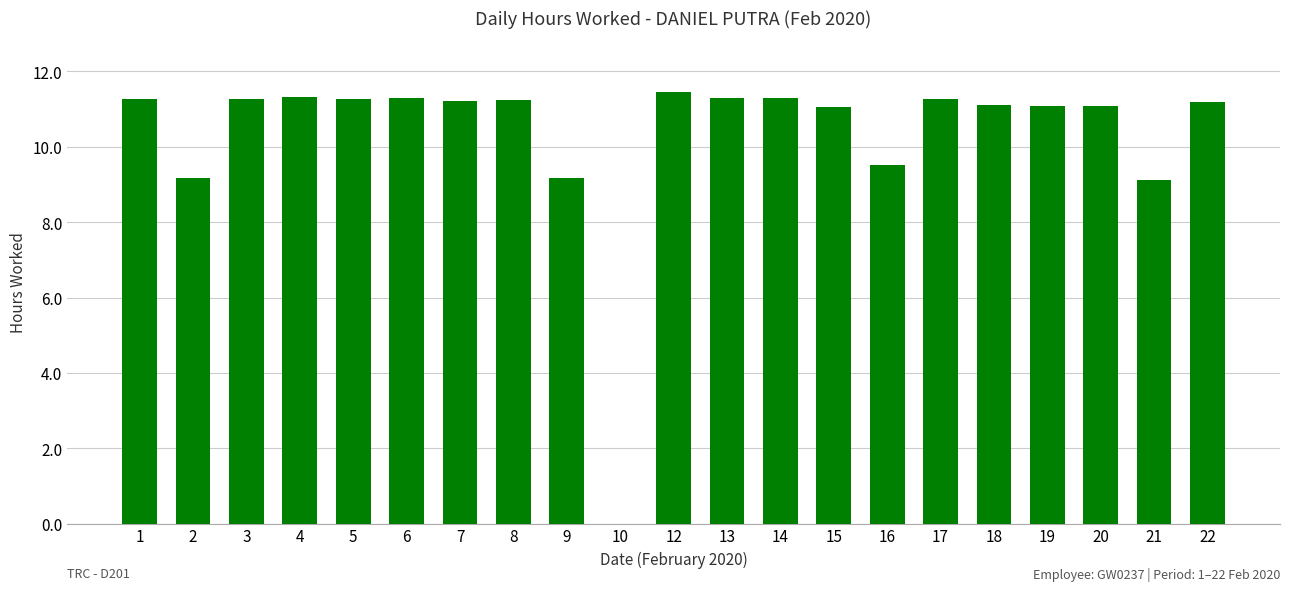

What is the sum of all values?

216.7